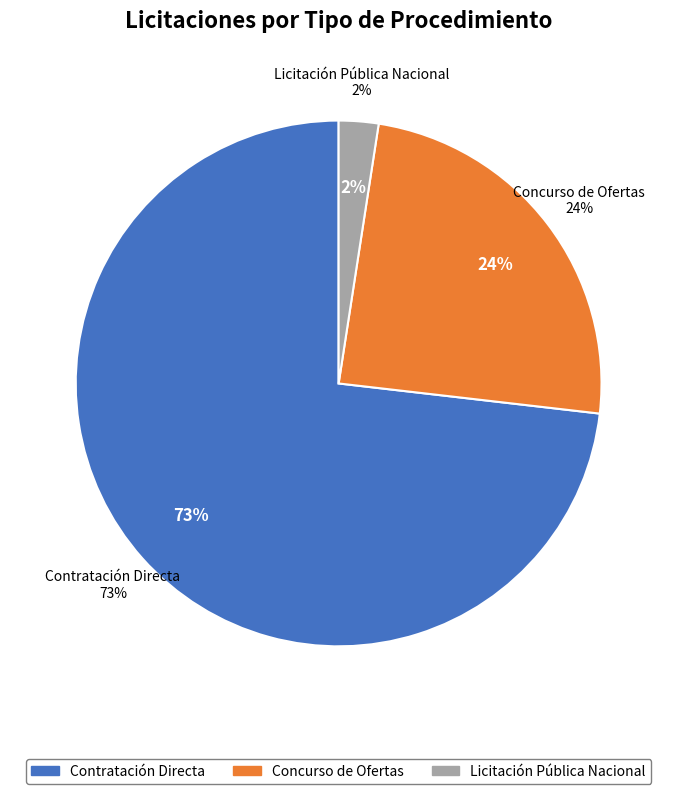

To the nearest percent, what is the combined percentage of Concurso de Ofertas and Licitación Pública Nacional?

27%